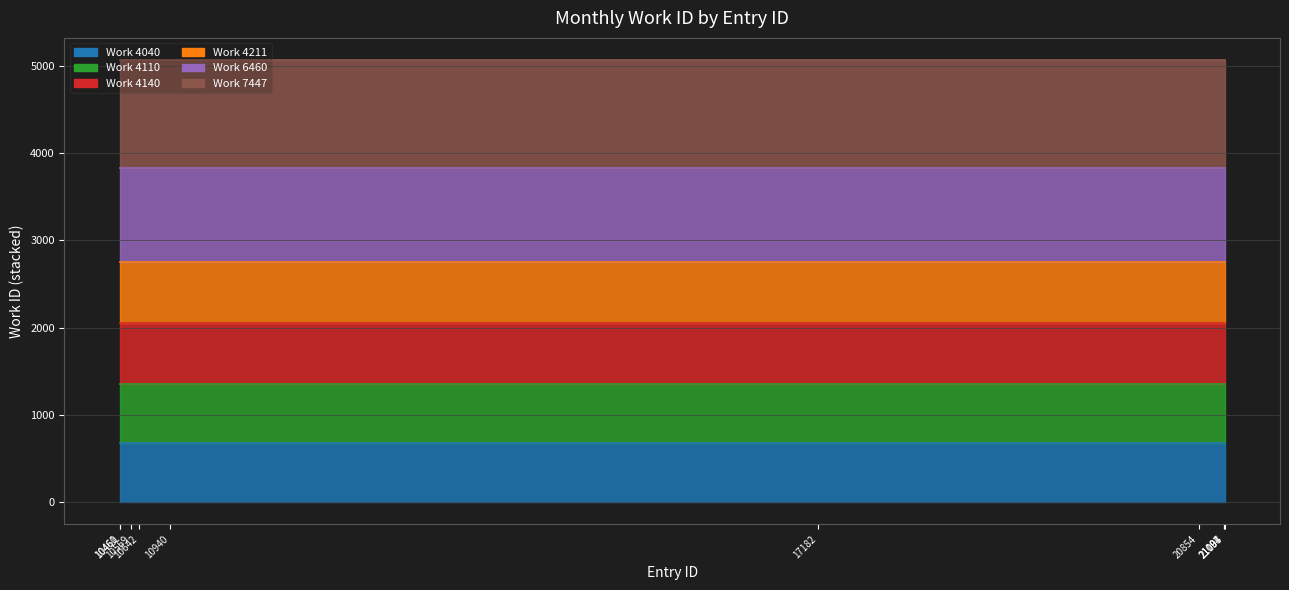

What is the minimum value for Work 4040?

673.3